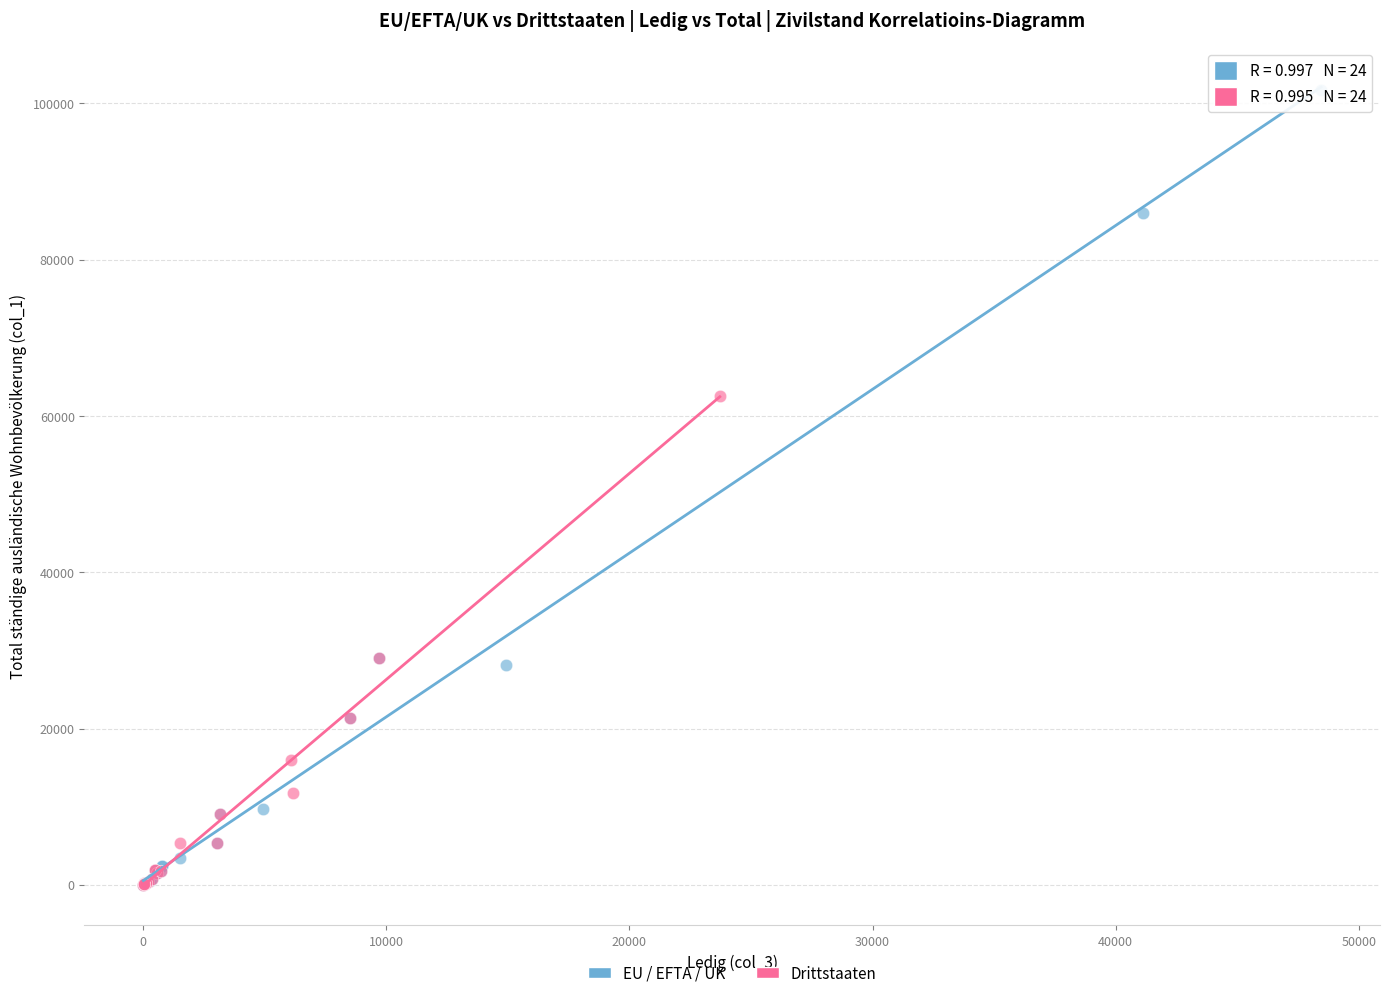

Which series has the largest Y range (max minus min)?

EU / EFTA / UK